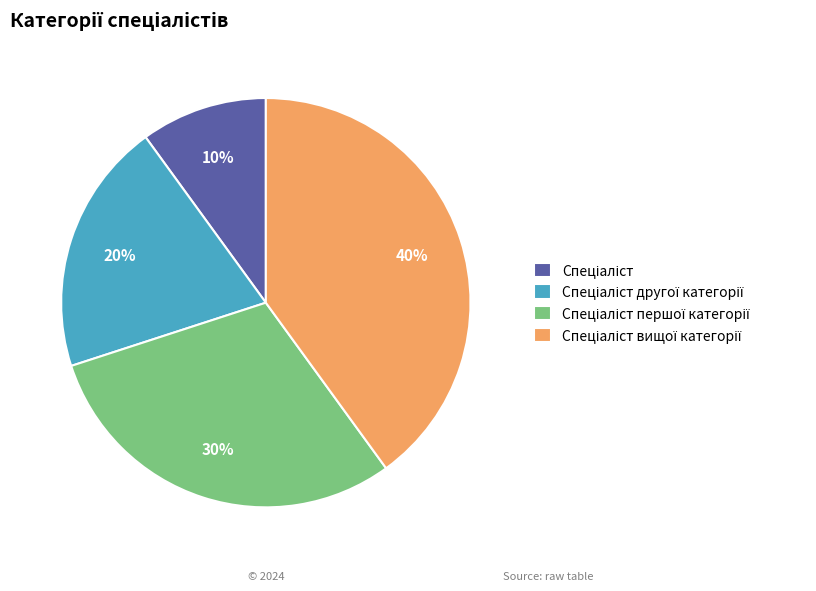

Is there a majority slice in this chart?

No